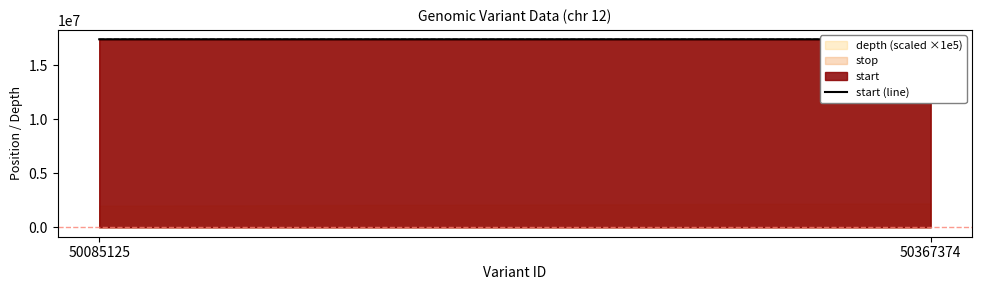

What is the average value?

17381766